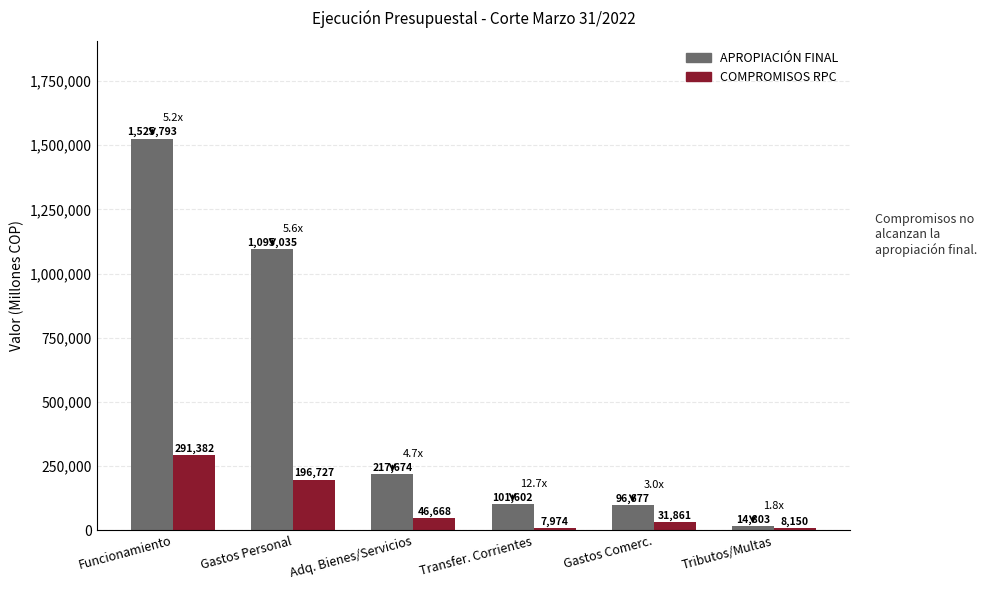

At which label does COMPROMISOS RPC first exceed 46668?

Funcionamiento